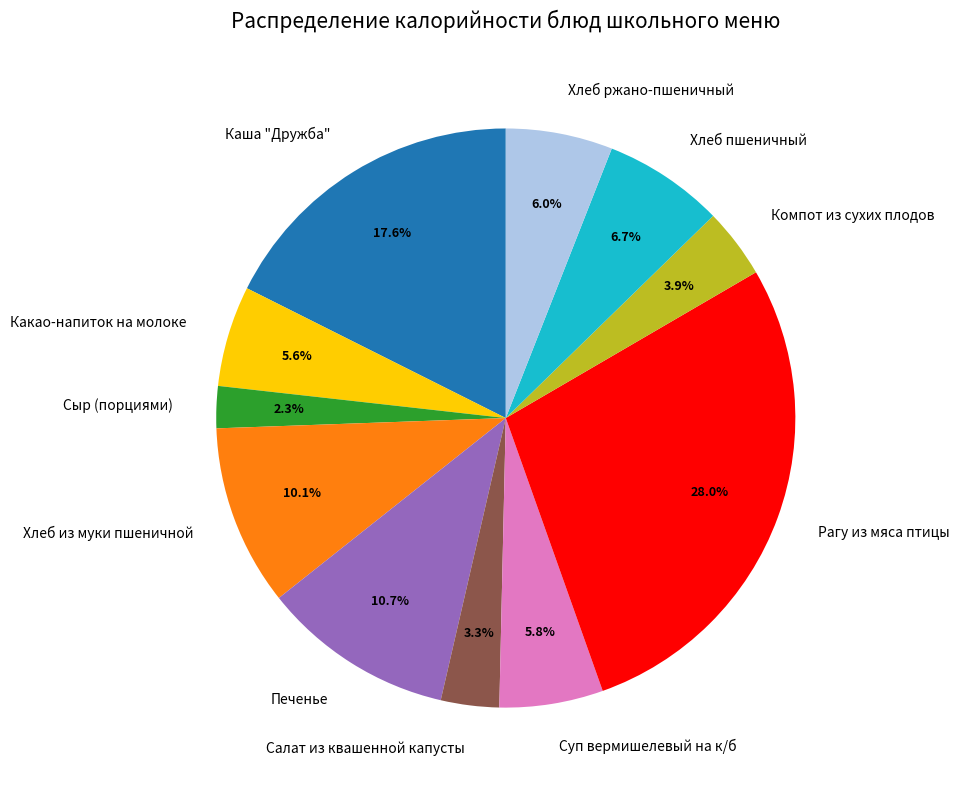

Is Сыр (порциями) the majority of the pie?

No